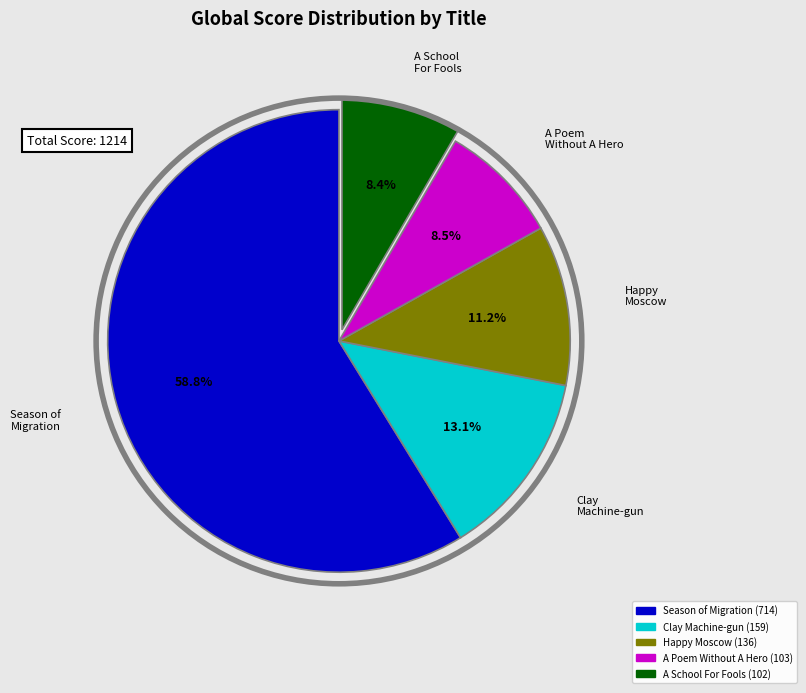

Is there a majority slice in this chart?

Yes